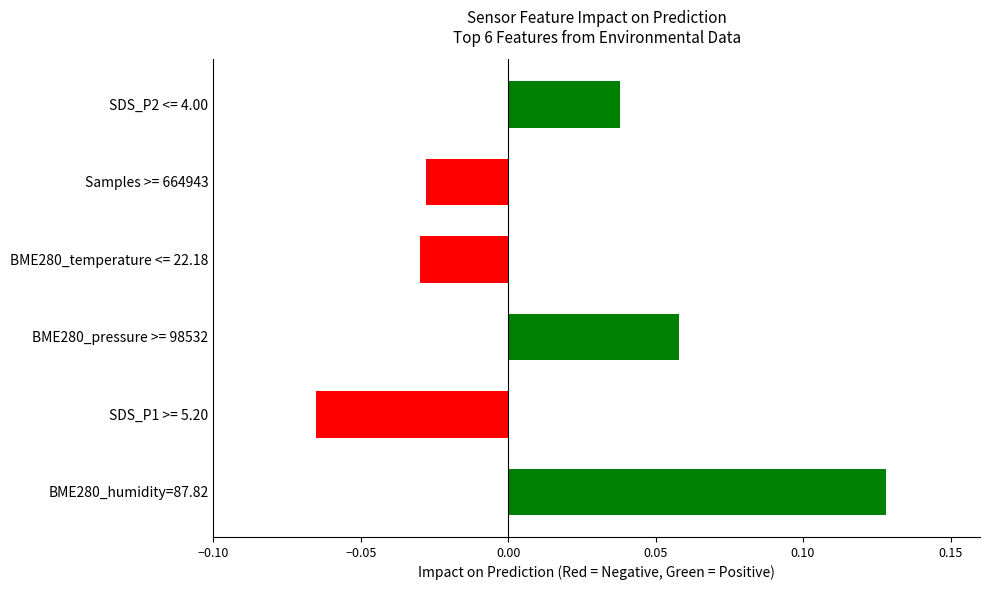

The value at BME280_humidity=87.82 is 0.2. True or false?

False